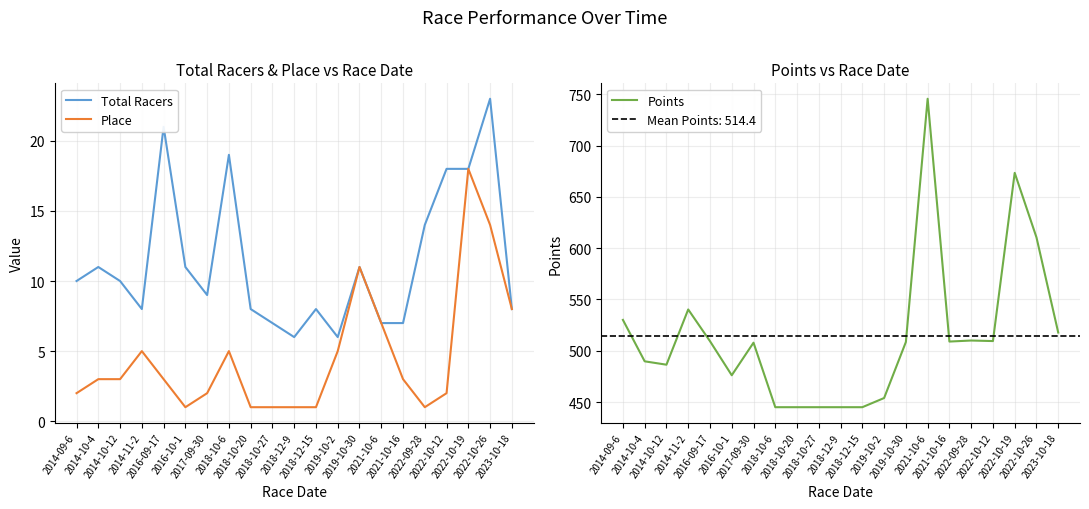

What is the difference between the highest and lowest values at 2022-09-28?

509.0